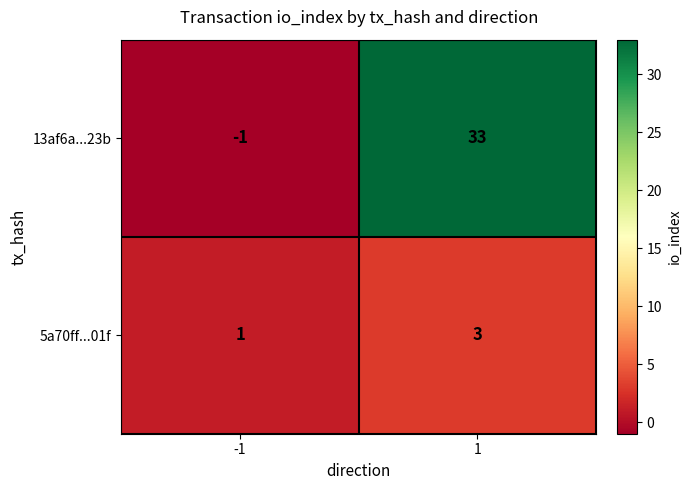

Which category has the lowest value across all series?

-1